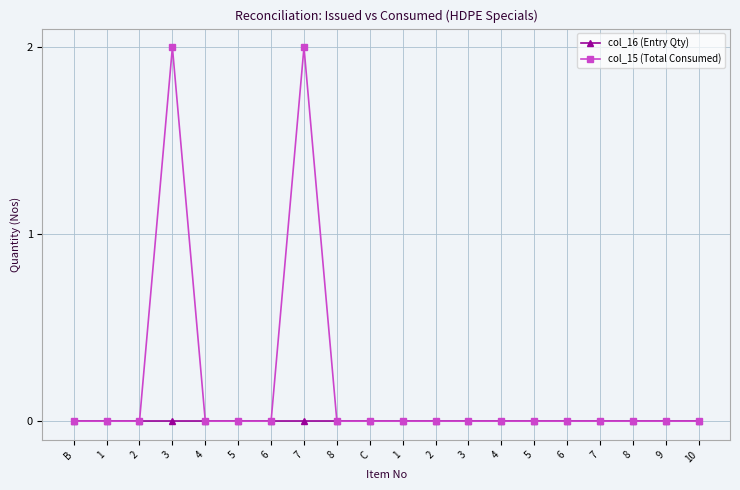

True or false: col_15 (Total Consumed) and col_16 (Entry Qty) intersect in this chart.

False